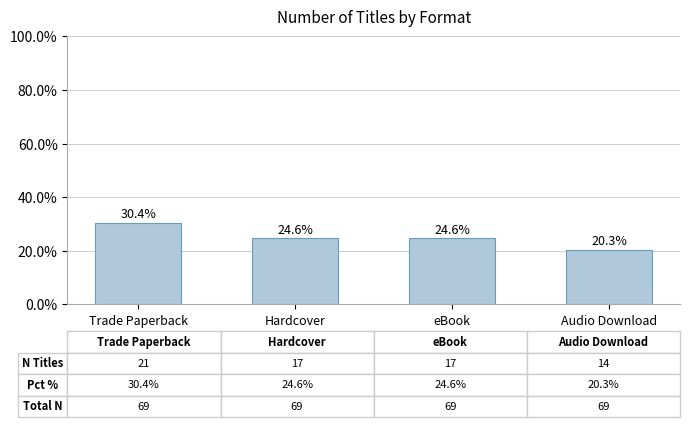

What value does the data have at Audio Download?

20.3